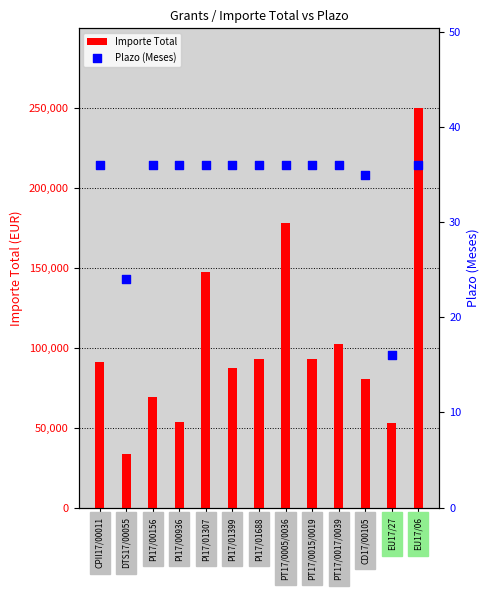

What are all the series names shown in the legend?

Importe Total, Plazo (Meses)